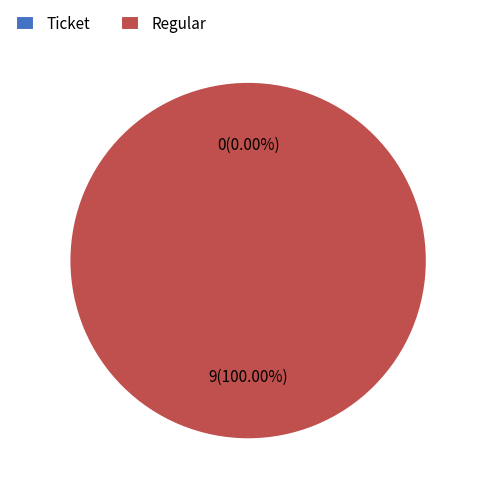

What is the total percentage of Ticket (io_index=0) and Regular (io_index=9)?

100.0%